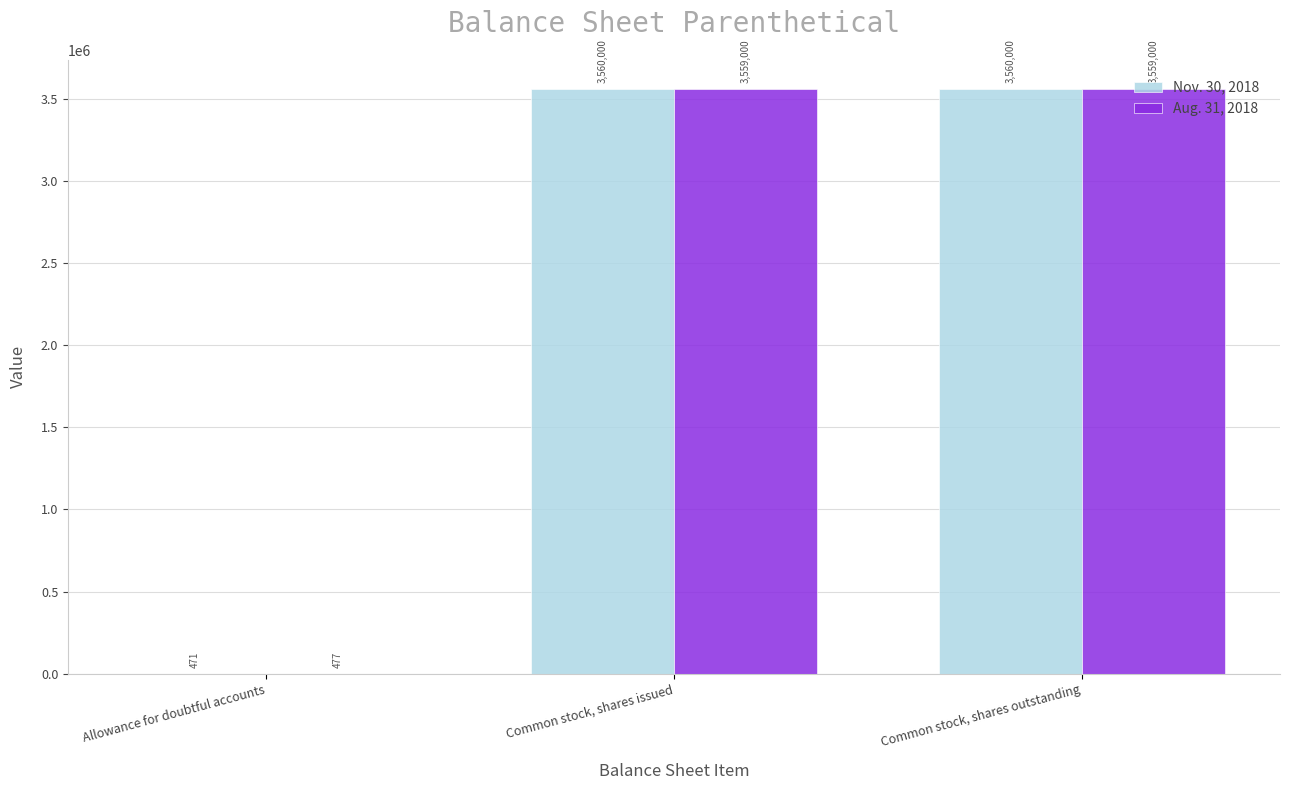

At which label is Aug. 31, 2018 closest to 1779738?

Allowance for doubtful accounts